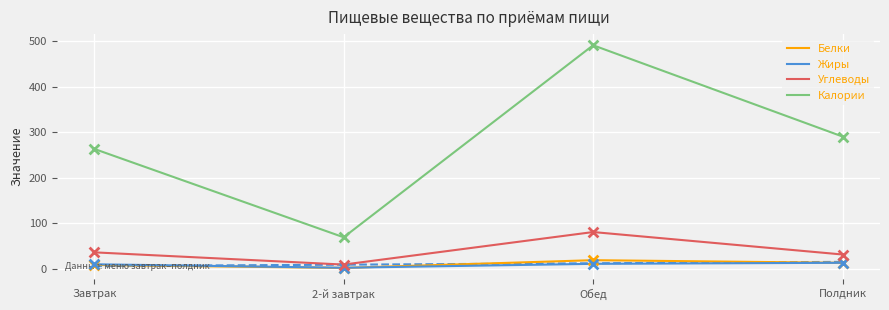

At which category is the sum across all series the highest?

Обед